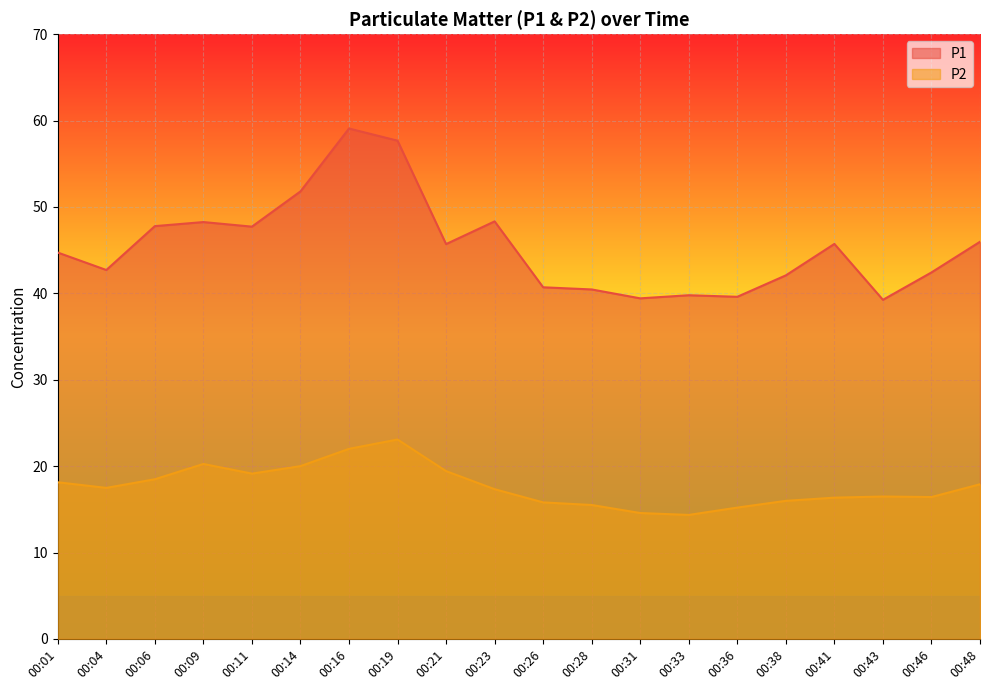

Count the number of data series in this chart.

2